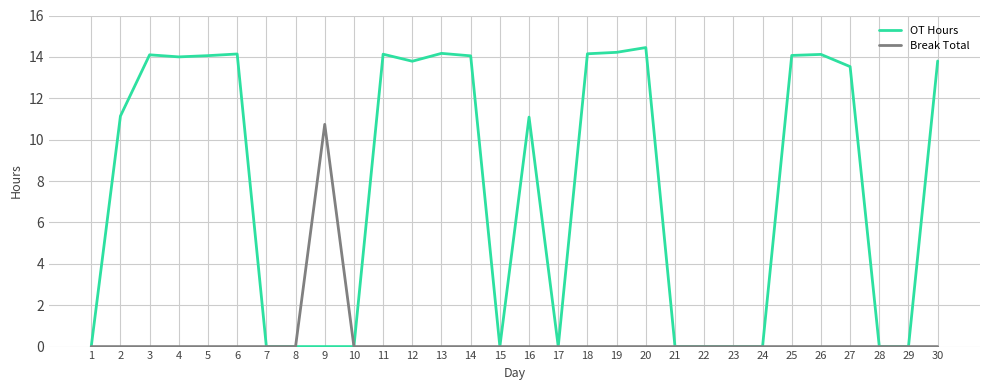

Which category has the highest value in the Break Total series?

9